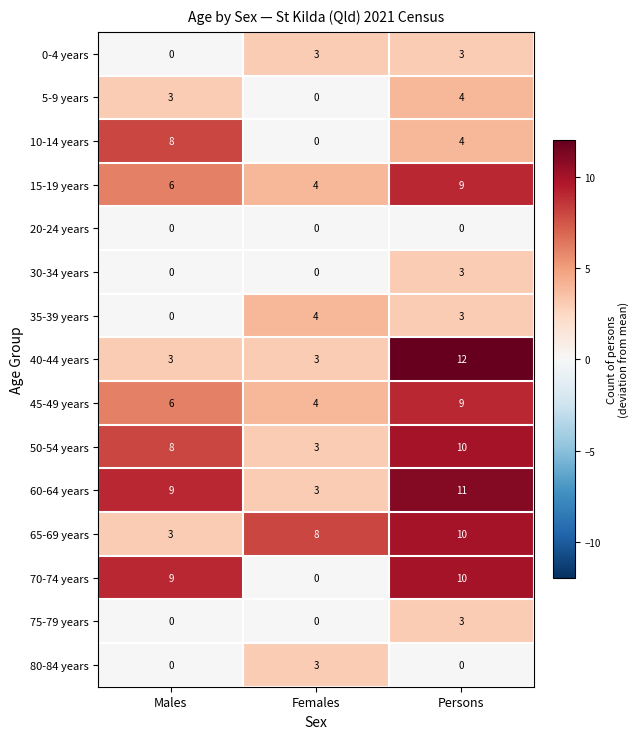

Which category has the highest value in the 15-19 years series?

Persons